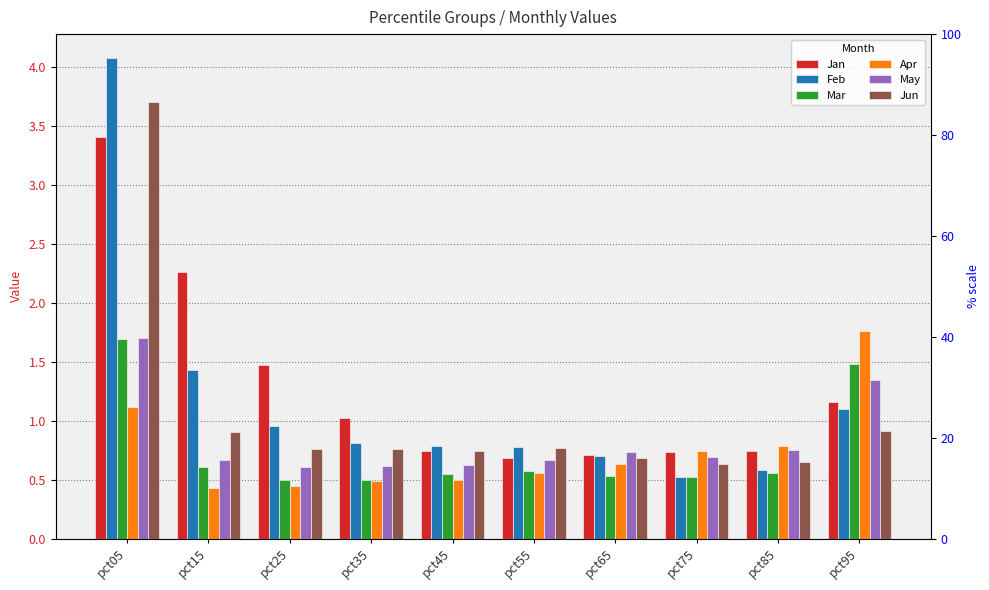

At which label is Mar closest to 1?

pct15